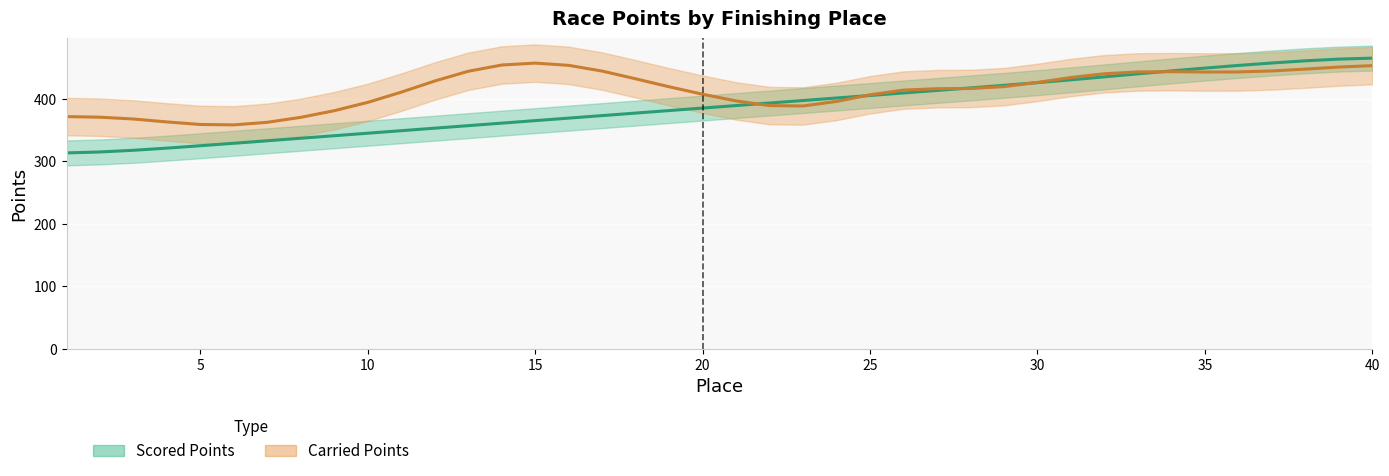

What is the change in value from 3 to 8?

+19.3